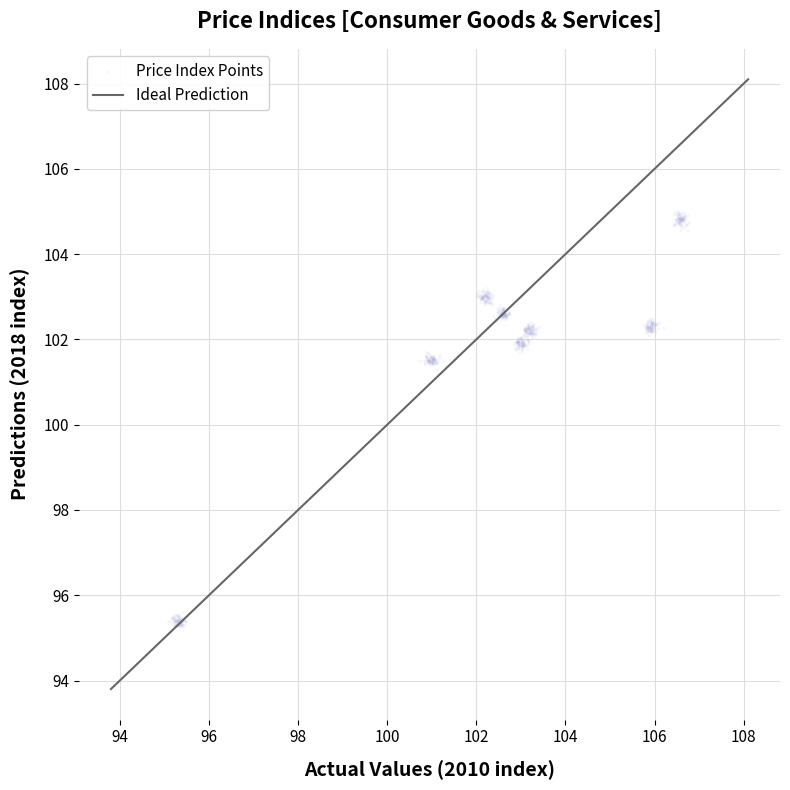

What is the range of Y values (max minus min)?

9.7